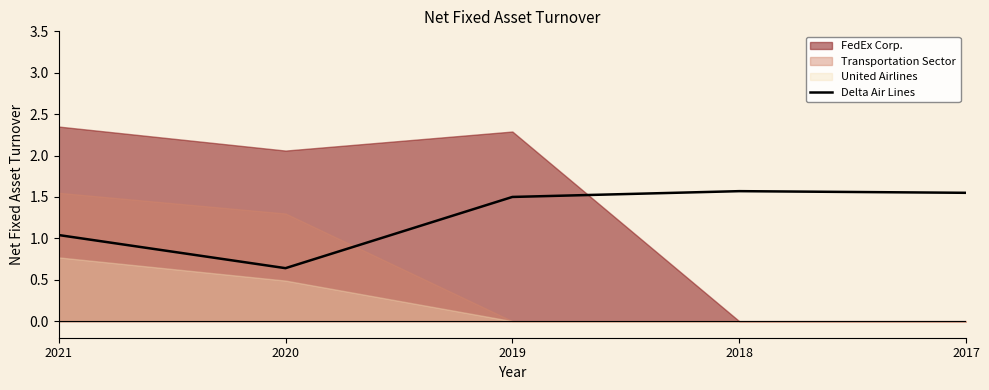

At which label is Delta Air Lines closest to 1?

2021